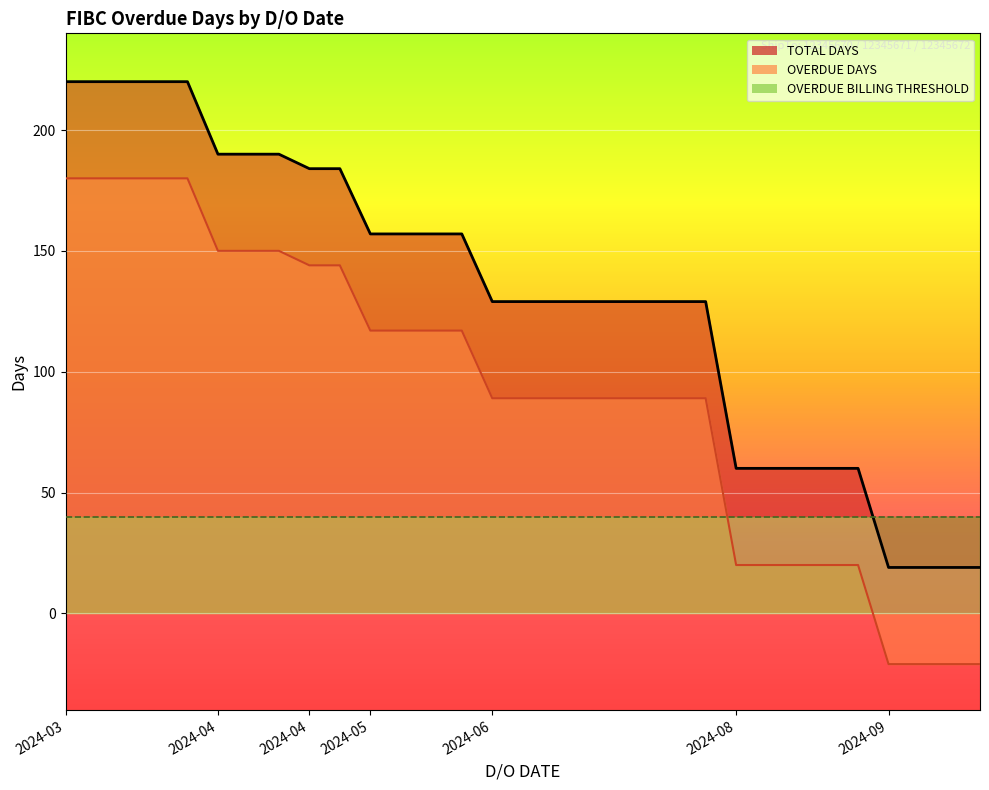

Which series has the widest spread of values?

TOTAL DAYS